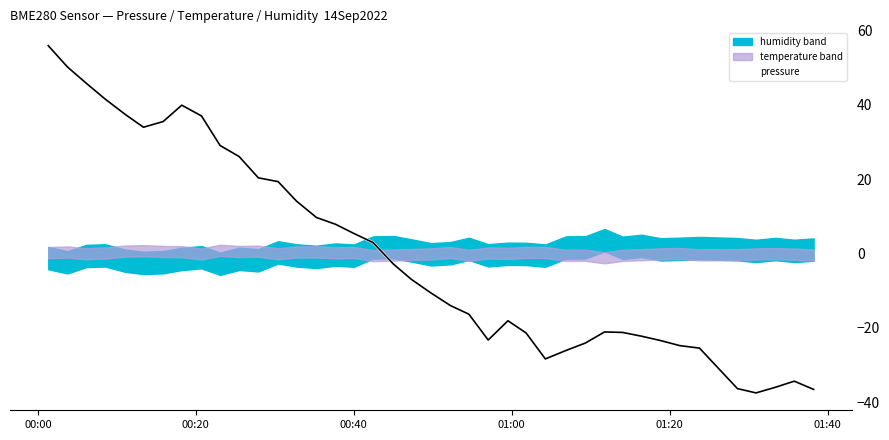

In pressure (white), how many points are lower than both neighbors (excluding endpoints)?

4